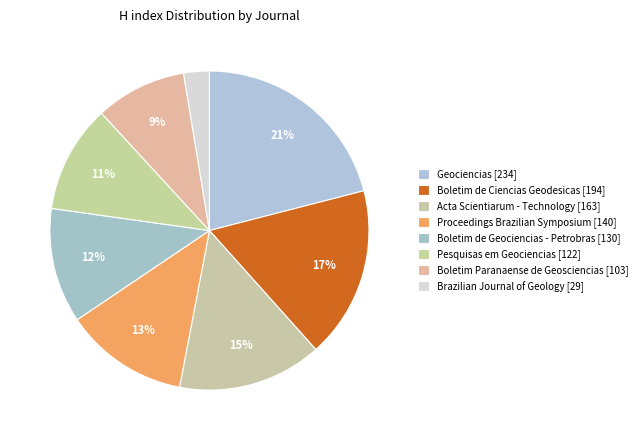

How many slices are in this pie chart?

8